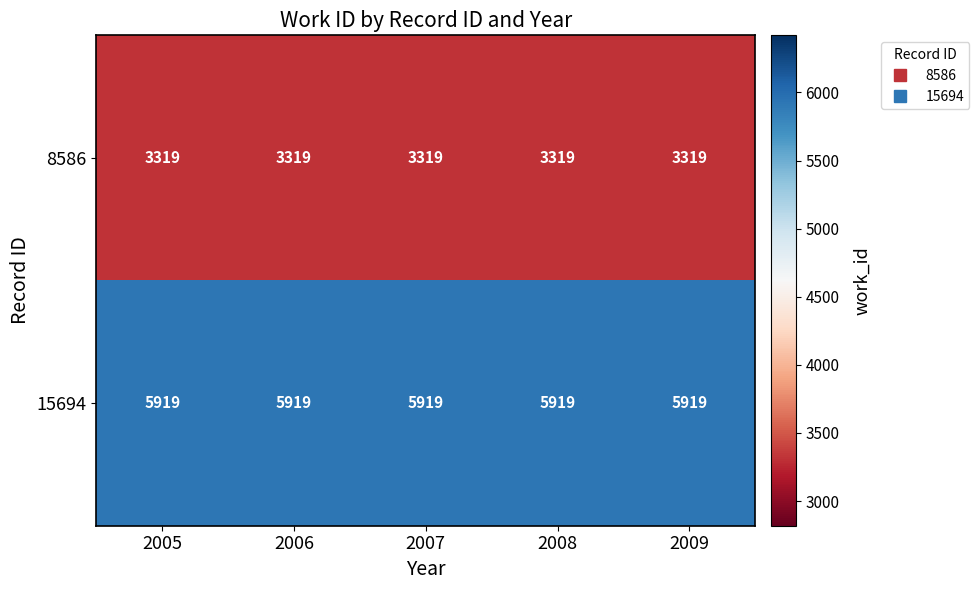

At 2009, list the series in order from smallest to largest.

8586, 15694